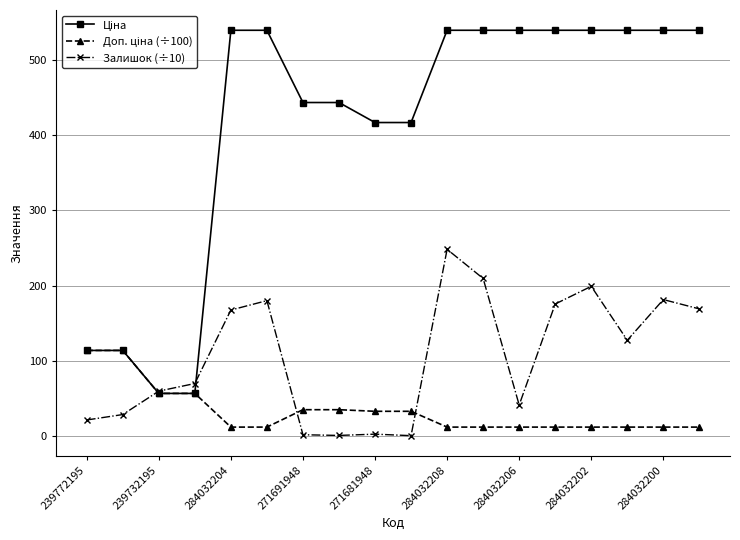

Does the chart have visible grid lines?

Yes